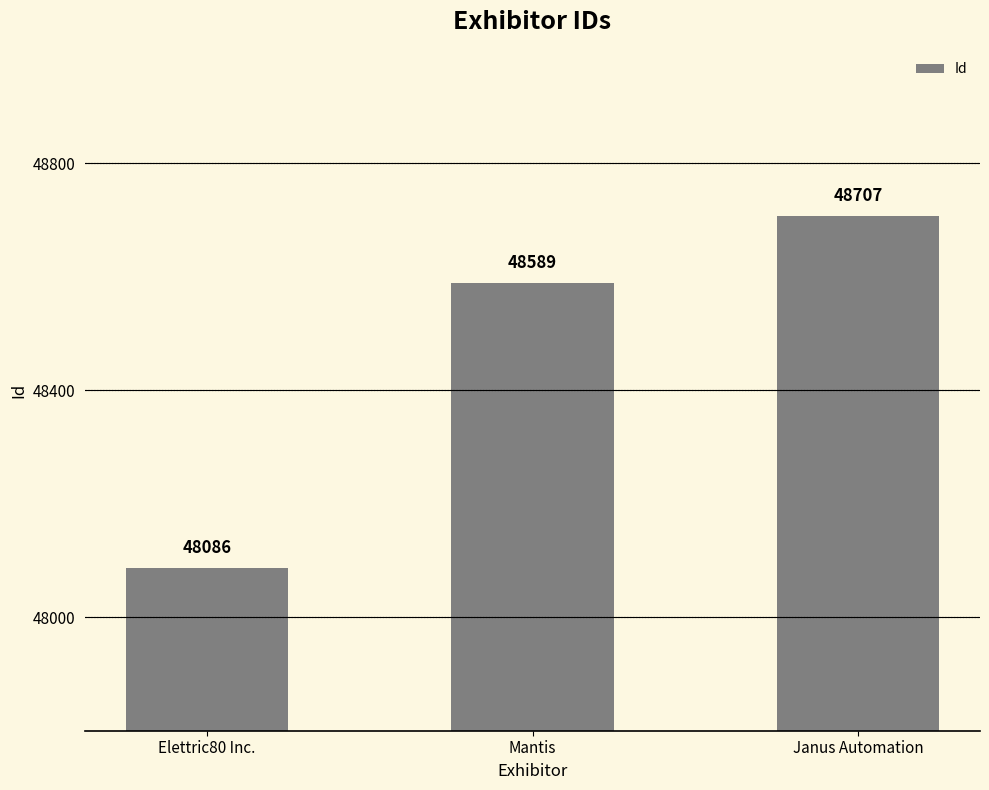

Reading left to right, list all the values displayed in this chart.

Elettric80 Inc.=48086	Mantis=48589	Janus Automation=48707